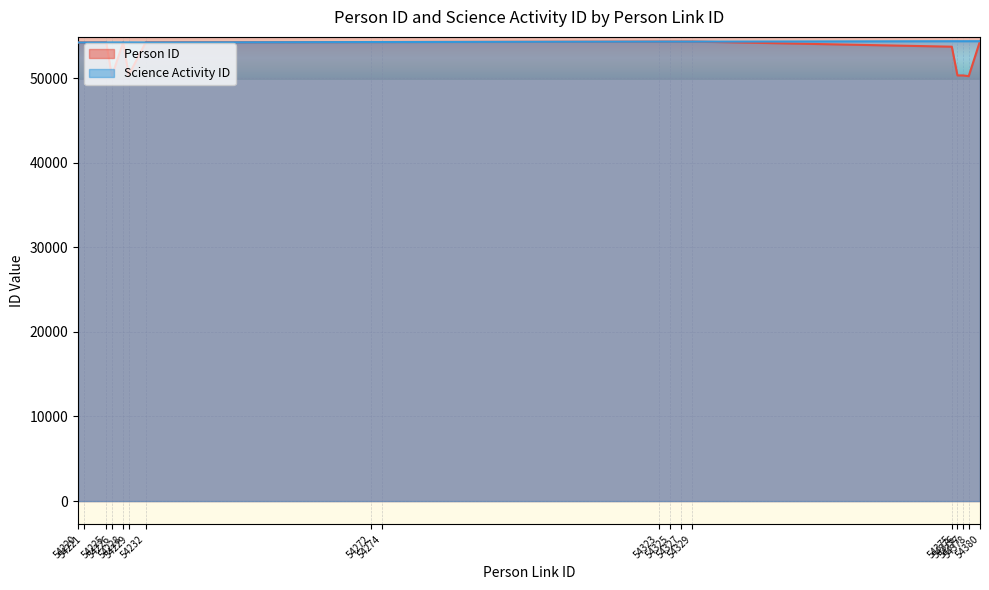

Which series has the widest spread of values?

Person ID